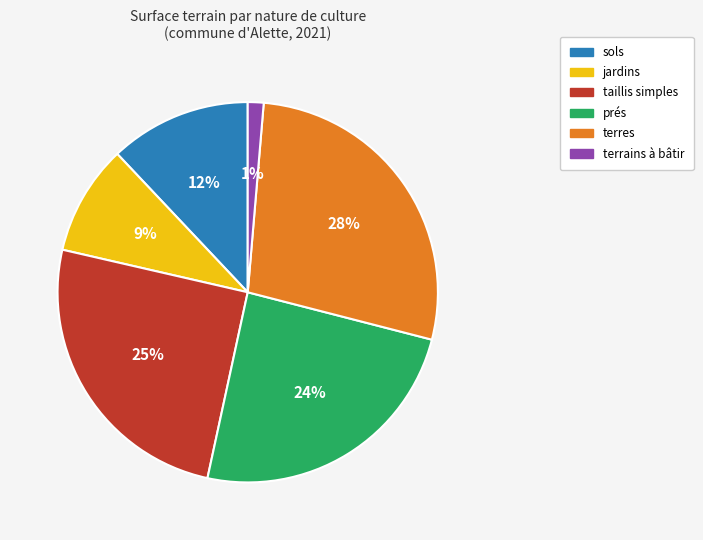

To the nearest percent, what percentage of the pie is taillis simples?

25%